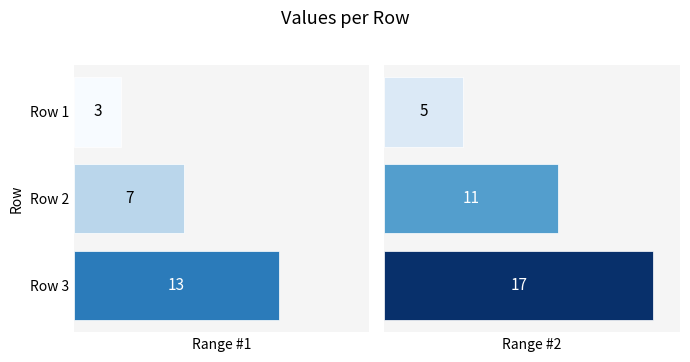

List the labels in order of Range #1 value, smallest first.

Row 1, Row 2, Row 3